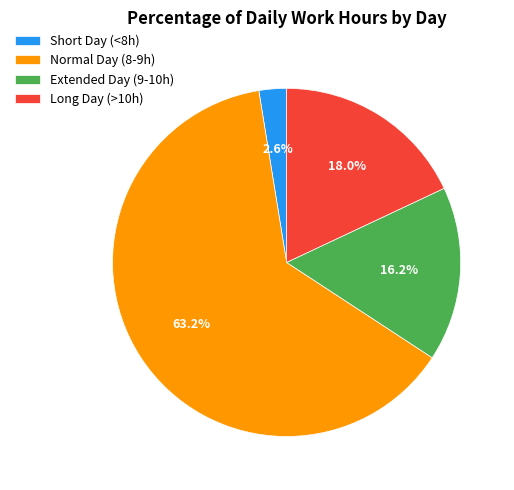

What is the smallest slice in the pie chart?

Short Day (<8h)